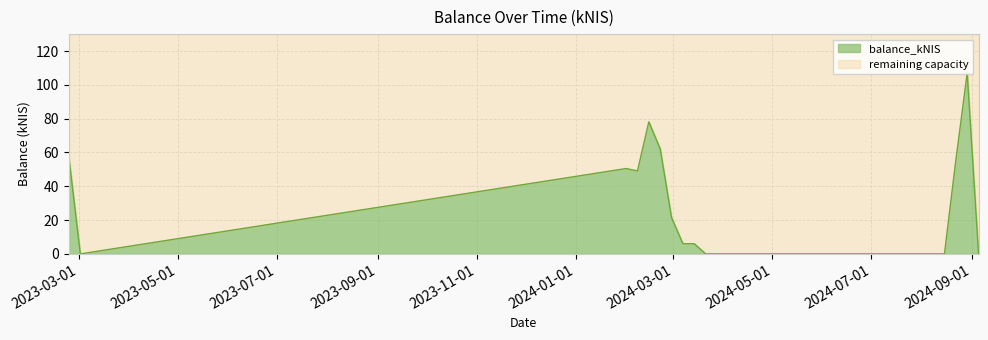

What is the sum of all values?

492.4